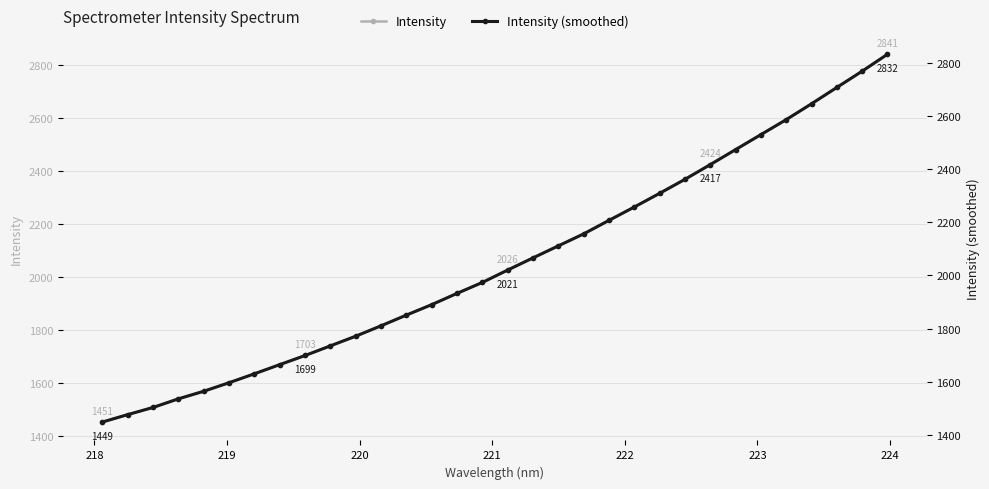

What is the value of the Intensity point at the 22nd from the left?

2263.9